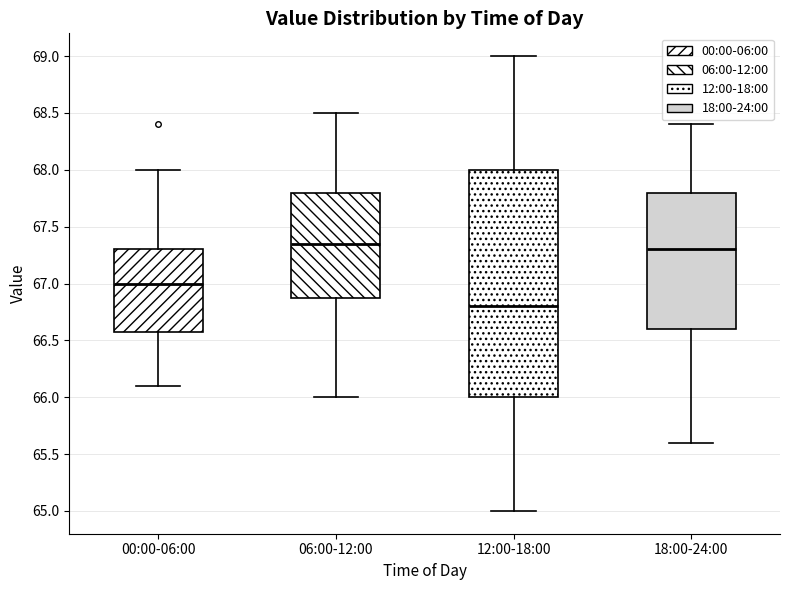

Comparing the boxes themselves (not the whiskers), which one is the tallest?

12:00-18:00